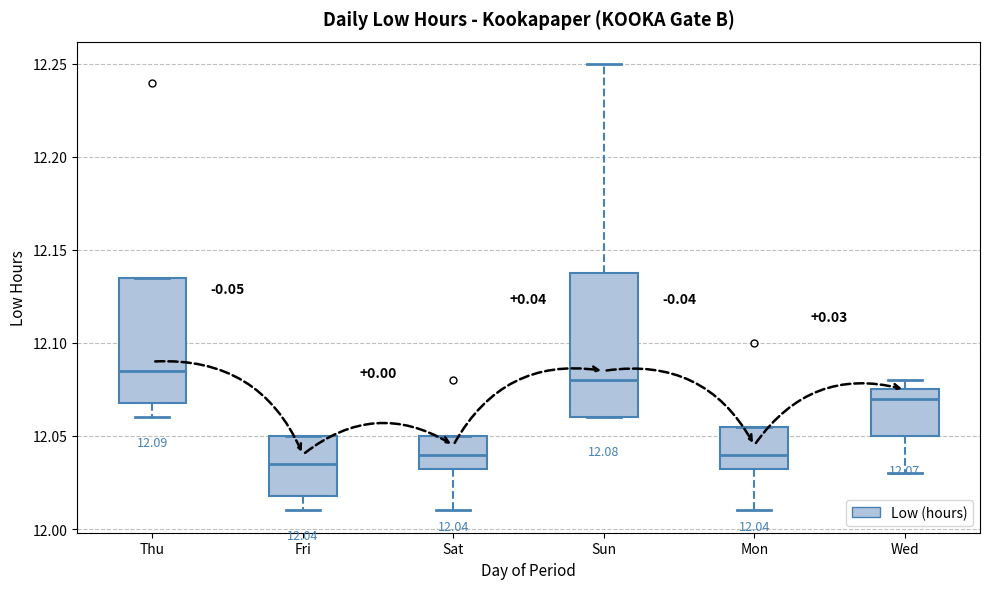

Which box's median line is the highest?

Thu